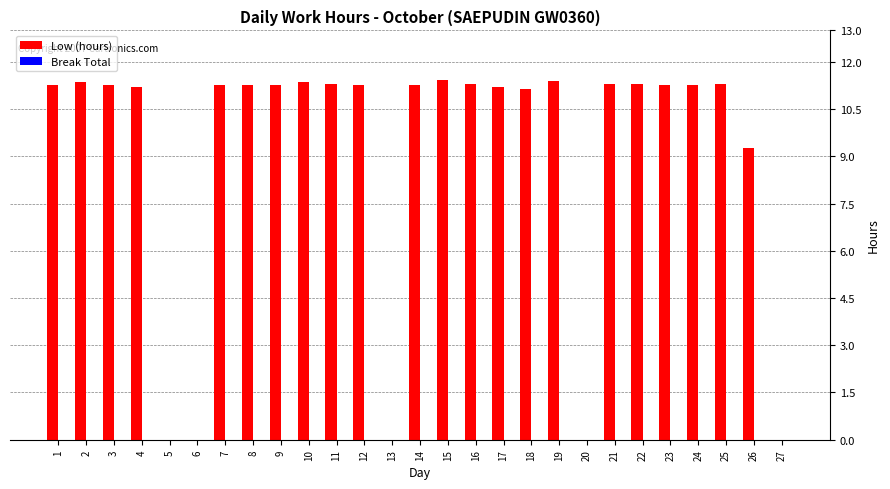

Which has a higher value, 9 or 6?

9